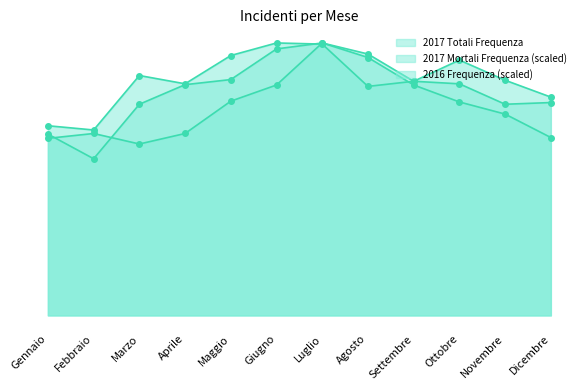

Count the number of categories in the chart.

12